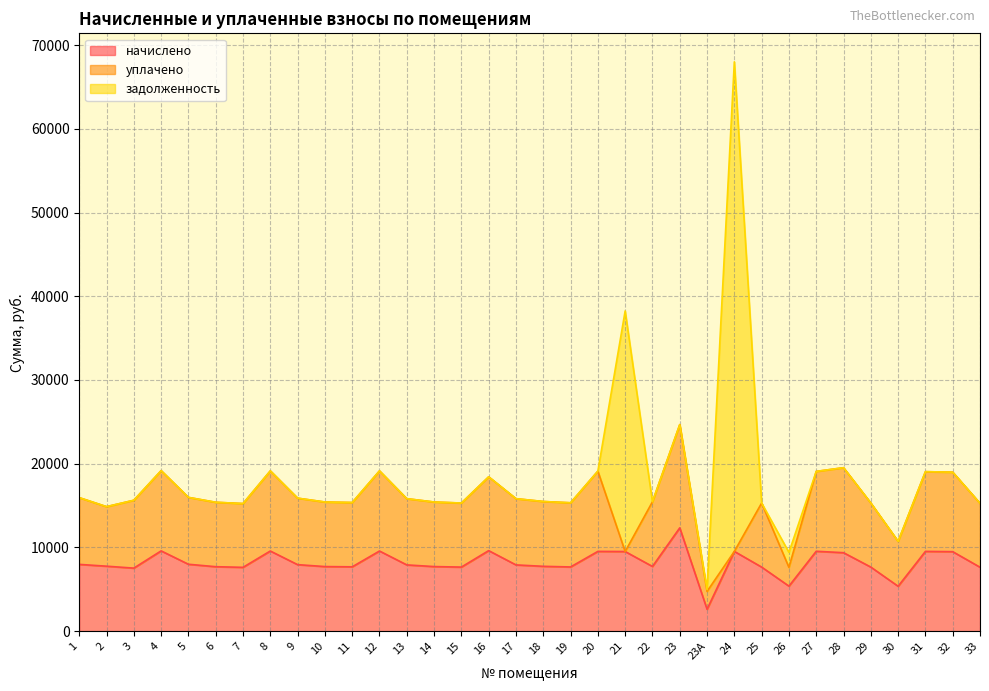

Rank the series at 23 from highest to lowest value.

начислено, уплачено, задолженность